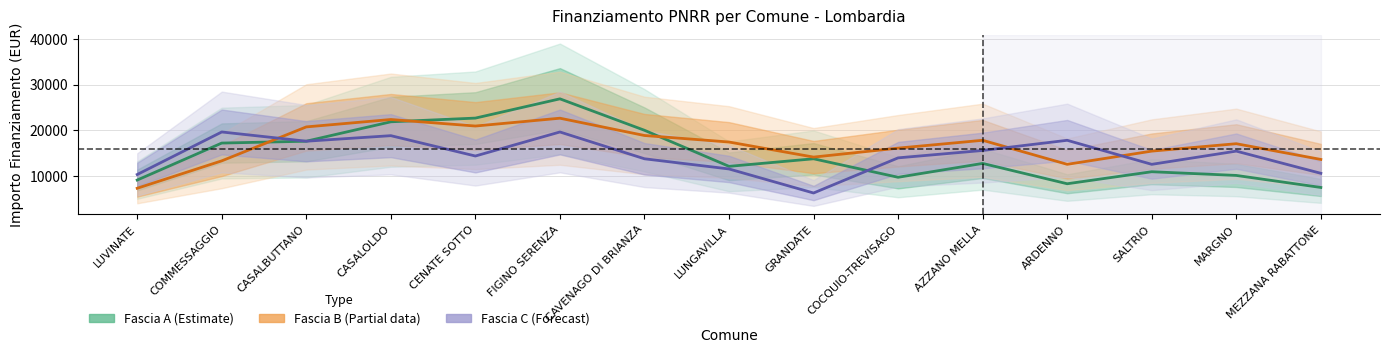

At which category does the chart reach its minimum across all series?

GRANDATE